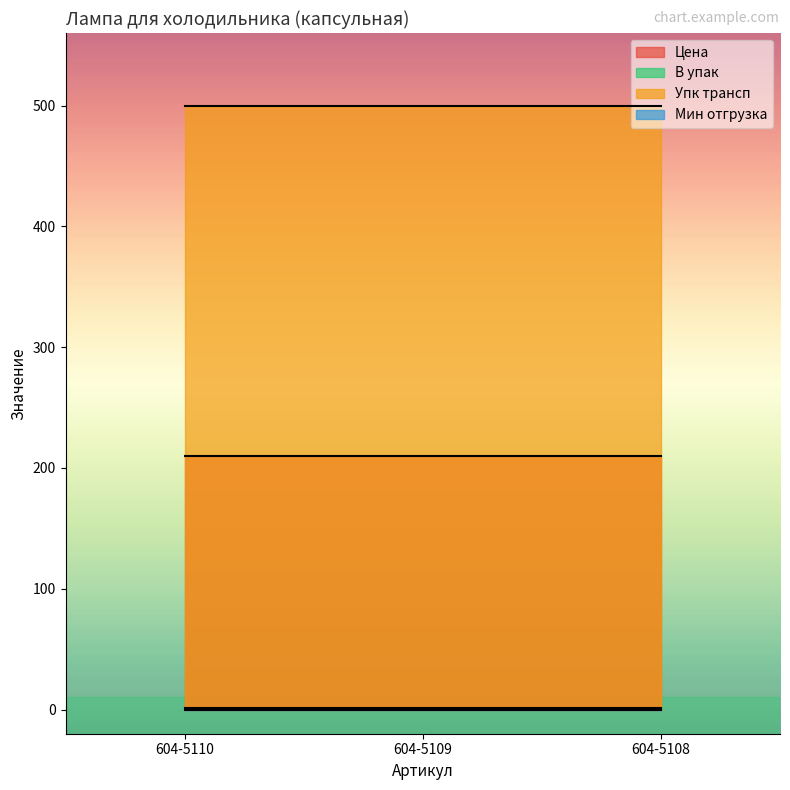

Rank the categories by В упак value from lowest to highest.

604-5110, 604-5109, 604-5108